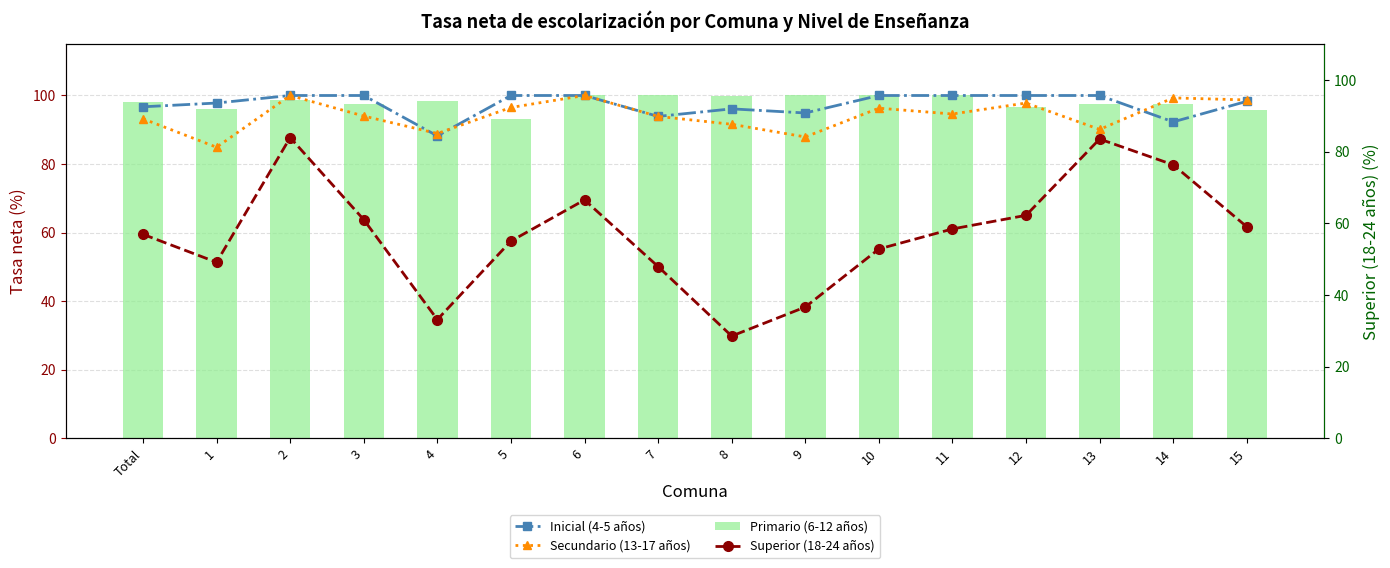

What is the difference between the maximum and minimum values in the Secundario (13-17 años) series?

15.1